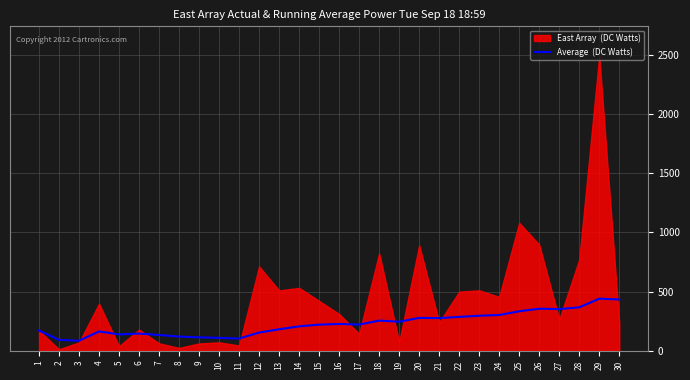

At which label does the data first exceed 222?

16